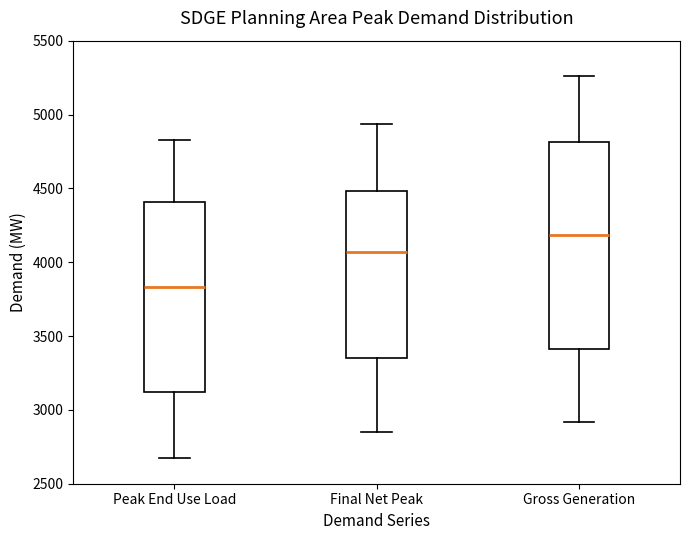

Reading left to right, read every box against the y-axis: the position of its median line, the range the box covers, and the ends of its whiskers. The values are not printed on the chart, so give them approximately, as read against the axis.

Peak End Use Load: median 3850, box 3100 to 4400, whiskers 2650 to 4850
Final Net Peak: median 4050, box 3350 to 4500, whiskers 2850 to 4950
Gross Generation: median 4200, box 3400 to 4800, whiskers 2900 to 5250